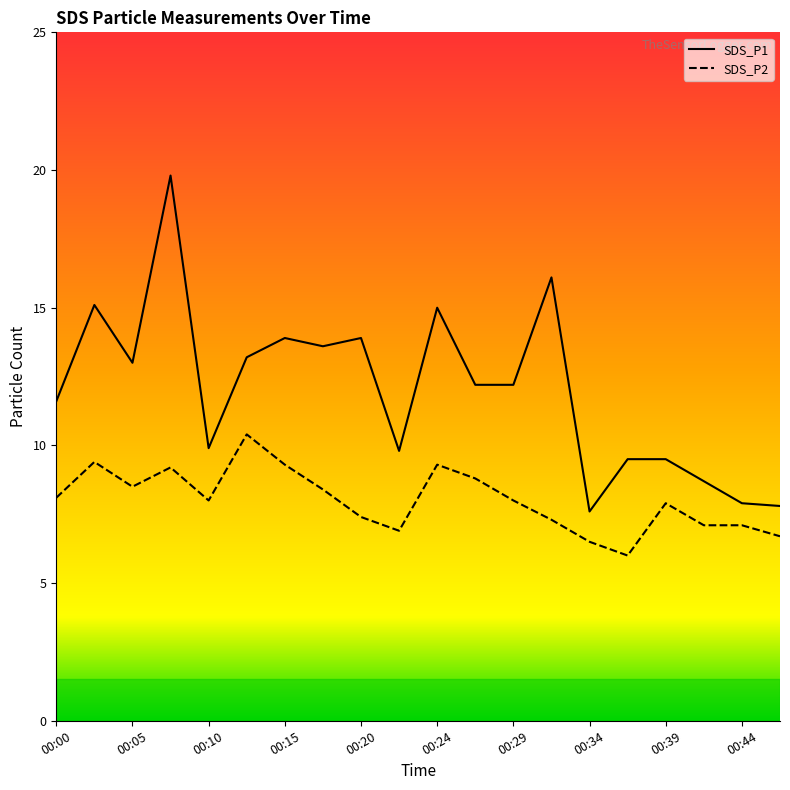

What is the difference between the maximum and second lowest values in the SDS_P1 series?

12.0